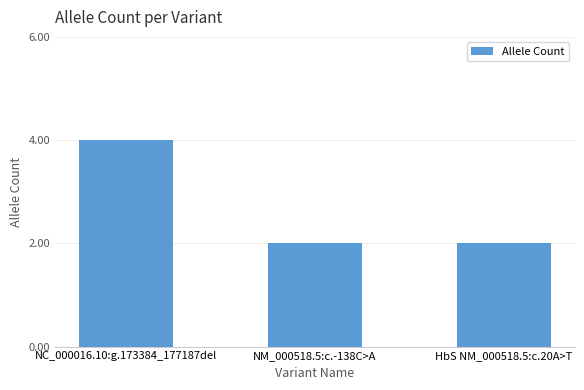

What is the difference between the values at NM_000518.5:c.-138C>A and NC_000016.10:g.173384_177187del?

2